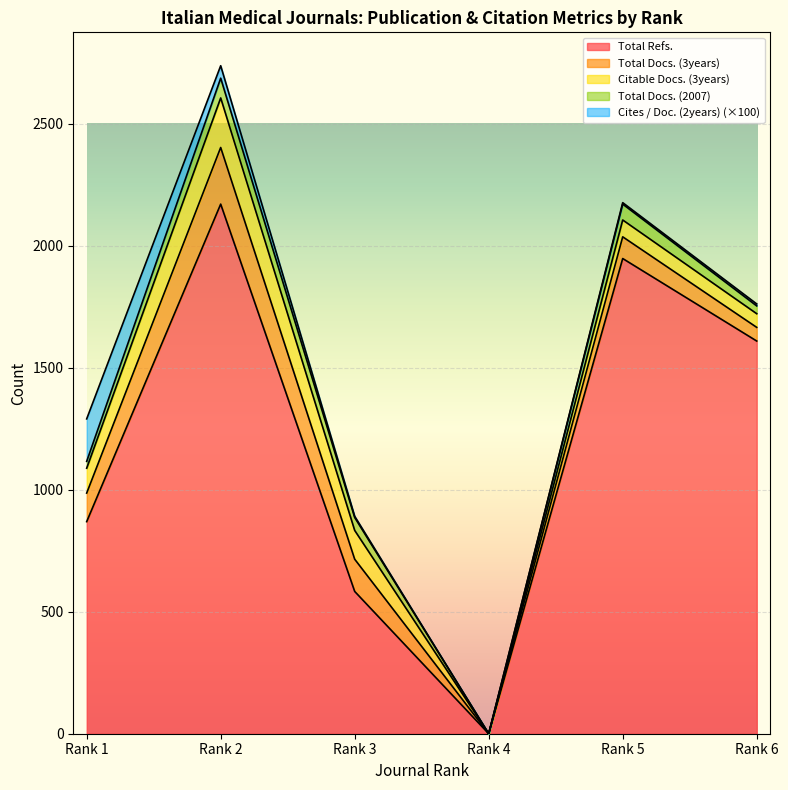

Is it true that Citable Docs. (3years) equals 92.7 at Rank 6?

False